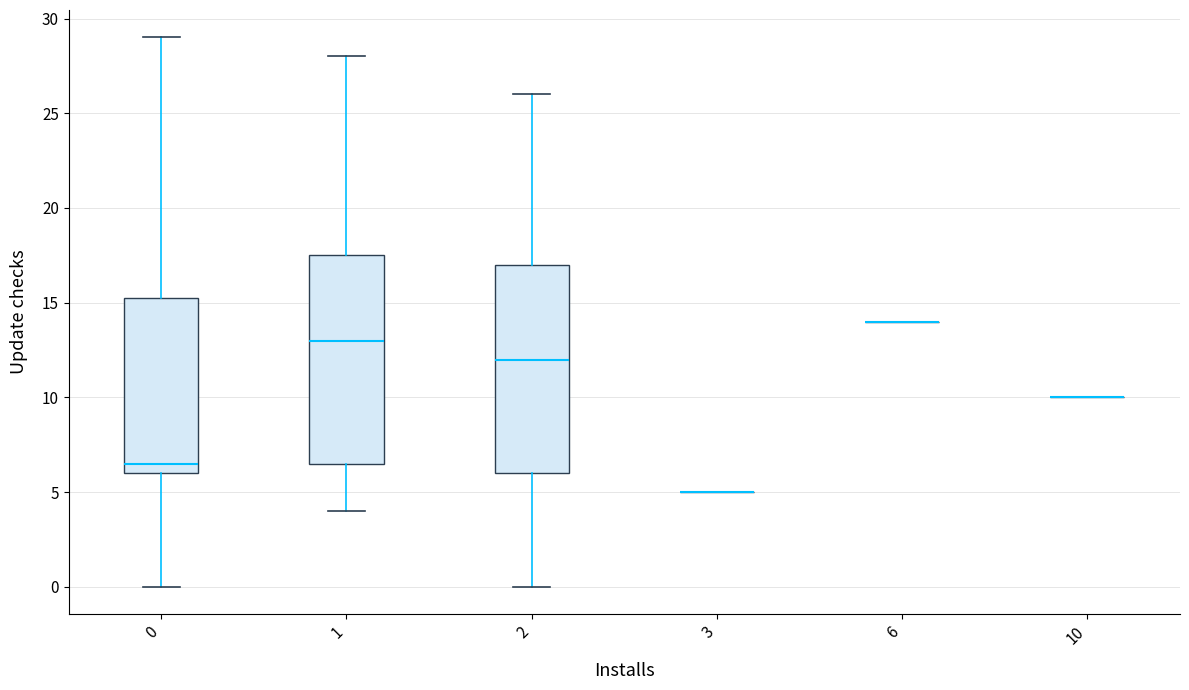

Reading left to right, read every box against the y-axis: the position of its median line, the range the box covers, and the ends of its whiskers. The values are not printed on the chart, so give them approximately, as read against the axis.

0: median 6.5, box 6.0 to 15.5, whiskers 0.0 to 29.0
1: median 13.0, box 6.5 to 17.5, whiskers 4.0 to 28.0
2: median 12.0, box 6.0 to 17.0, whiskers 0.0 to 26.0
3: box collapsed to a line at 5.0, whiskers 5.0 to 5.0
6: box collapsed to a line at 14.0, whiskers 14.0 to 14.0
10: box collapsed to a line at 10.0, whiskers 10.0 to 10.0